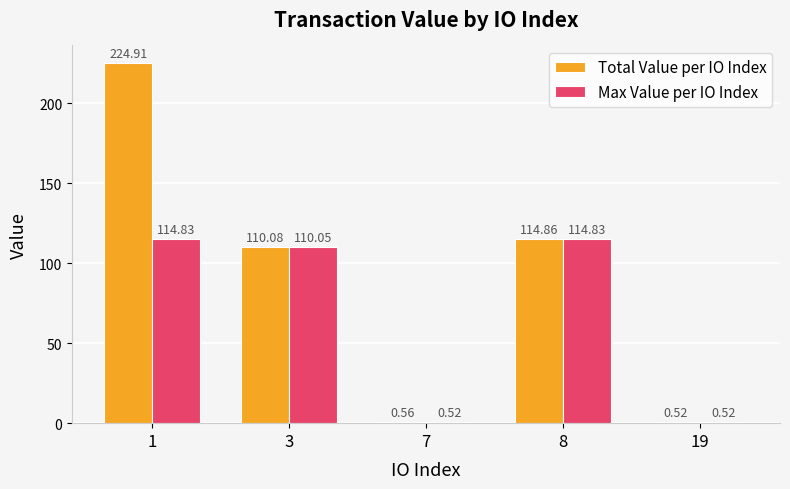

Is it true that Total Value per IO Index equals 183.1 at 8?

False